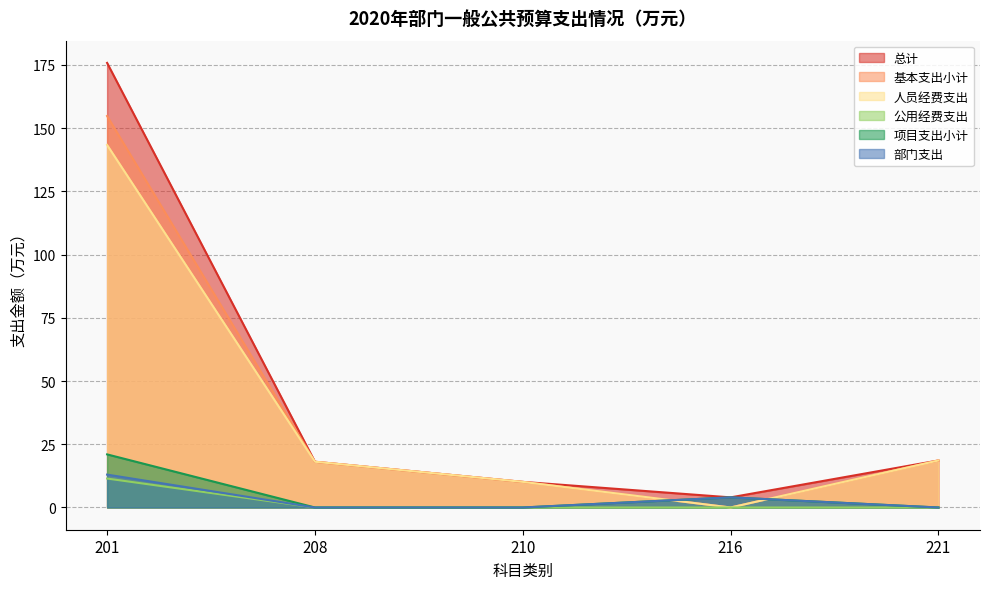

Where is 基本支出小计 nearest to the value 77?

221